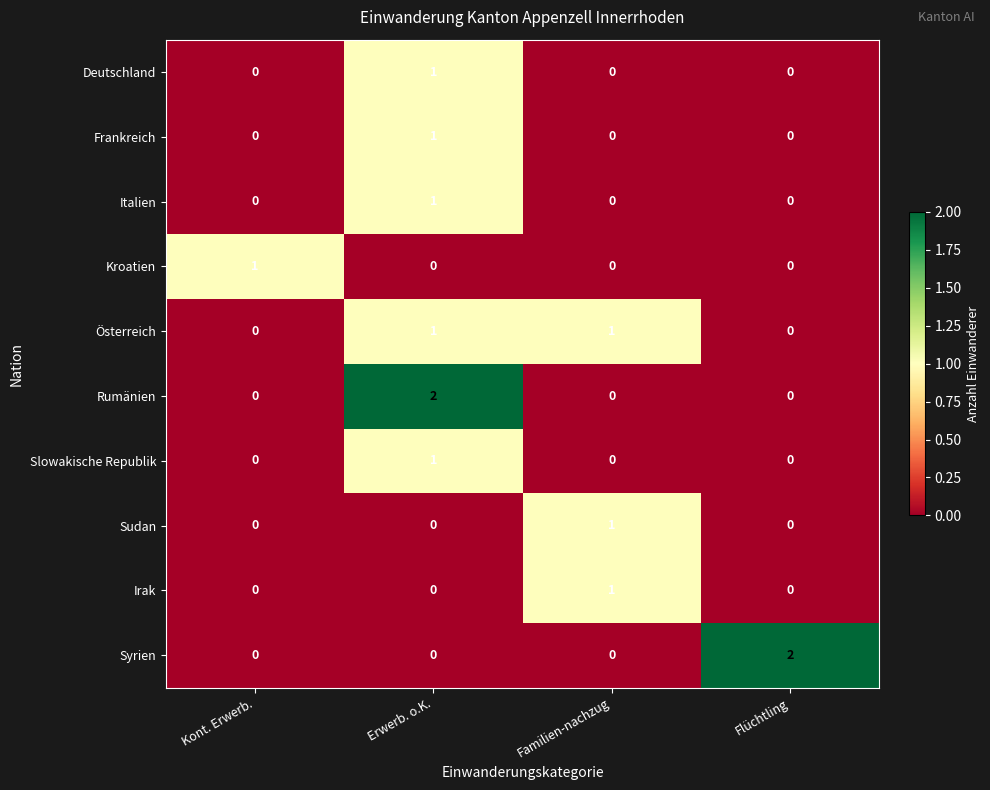

How many Rumänien values are between 0 and 2?

4